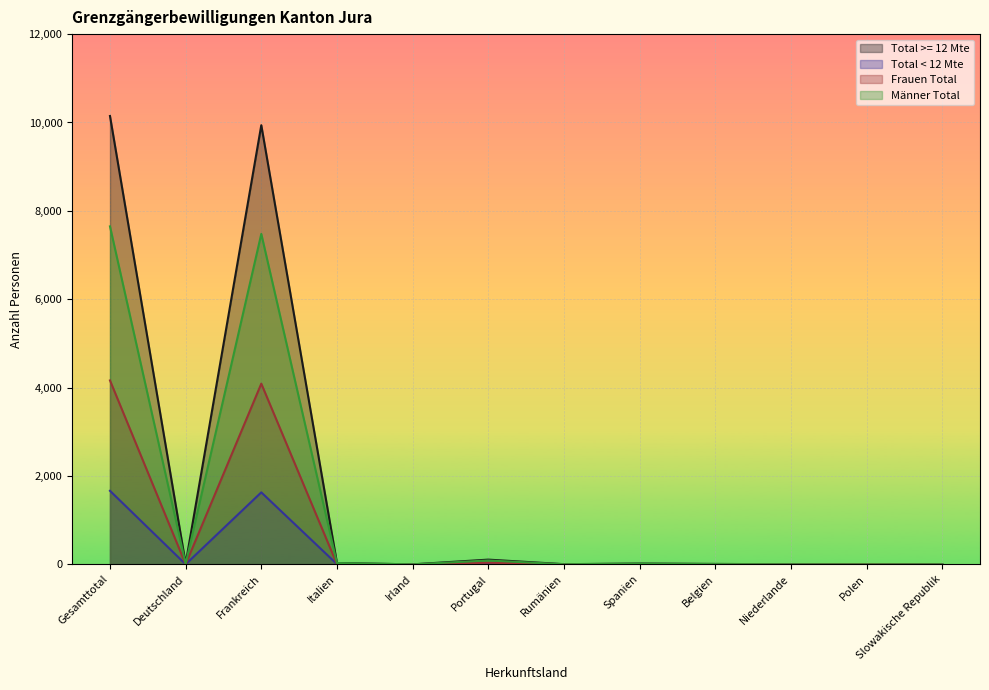

What is the difference between the highest and lowest values at Belgien?

11